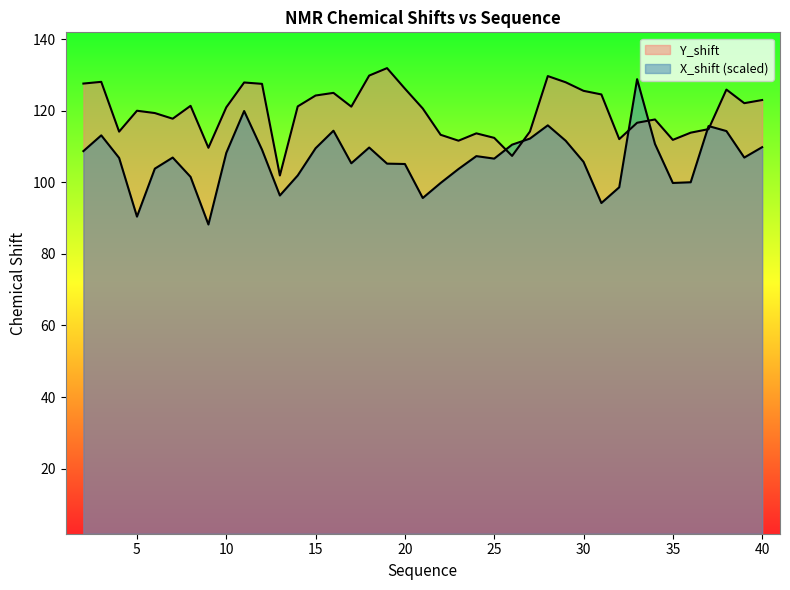

How many intersections are there between X_shift and Y_shift?

6